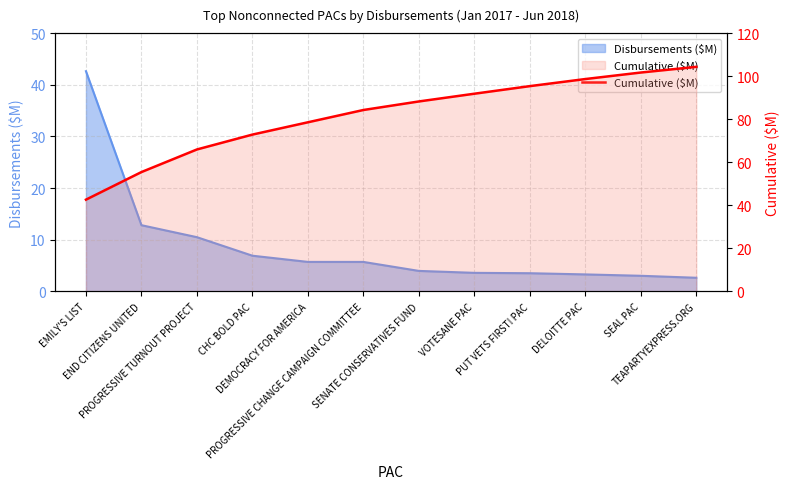

How many categories are shown in the chart?

12